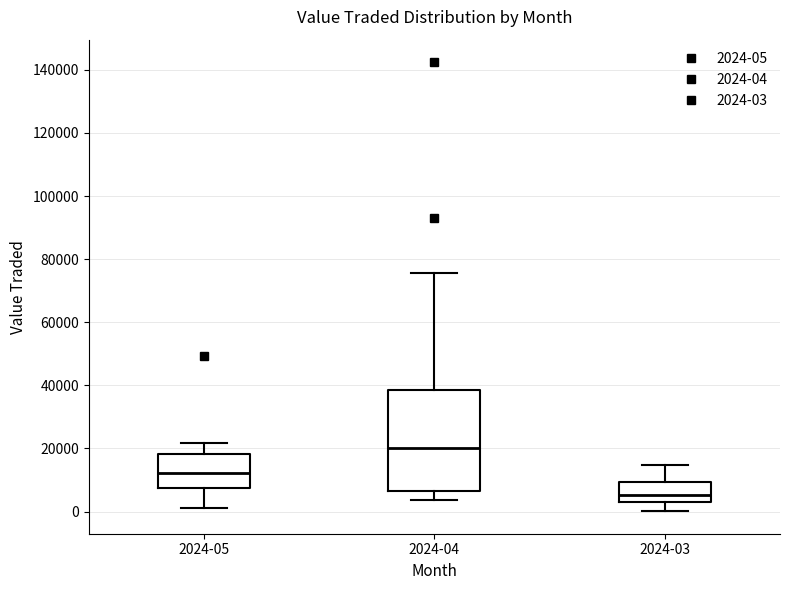

Which box has the highest median line?

2024-04